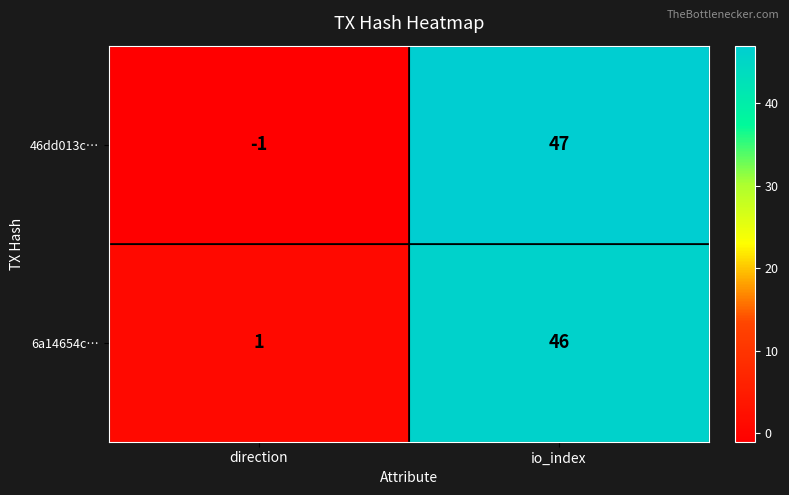

Which series has the largest range (max minus min)?

46dd013c…